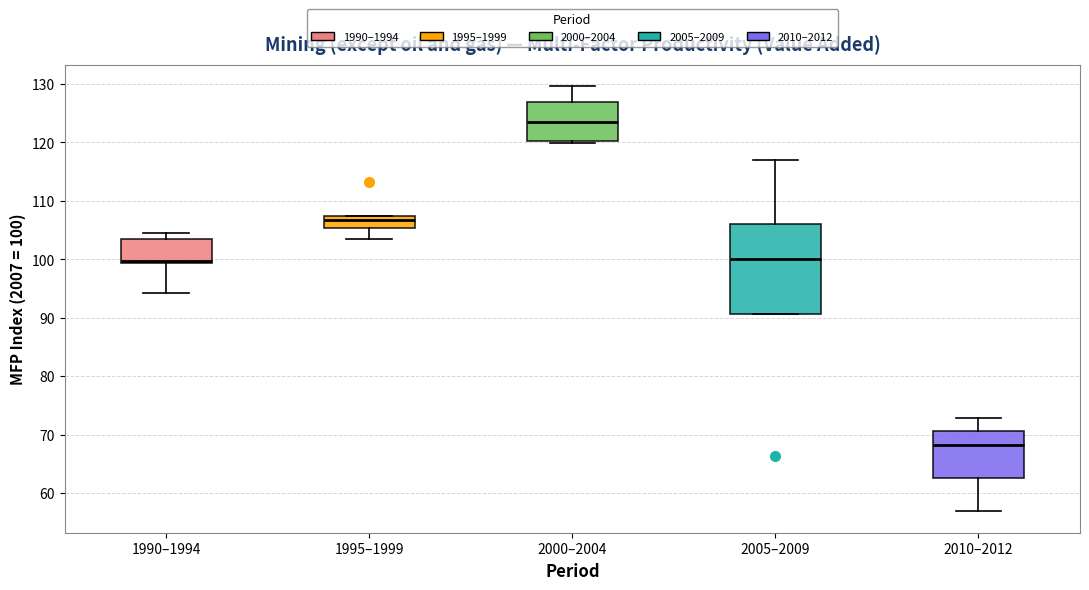

Which box's median line is the highest?

2000–2004